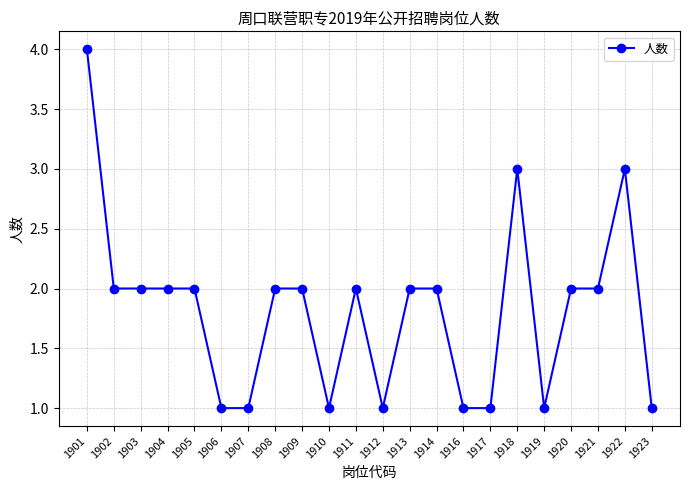

What is the sum of all values?

40